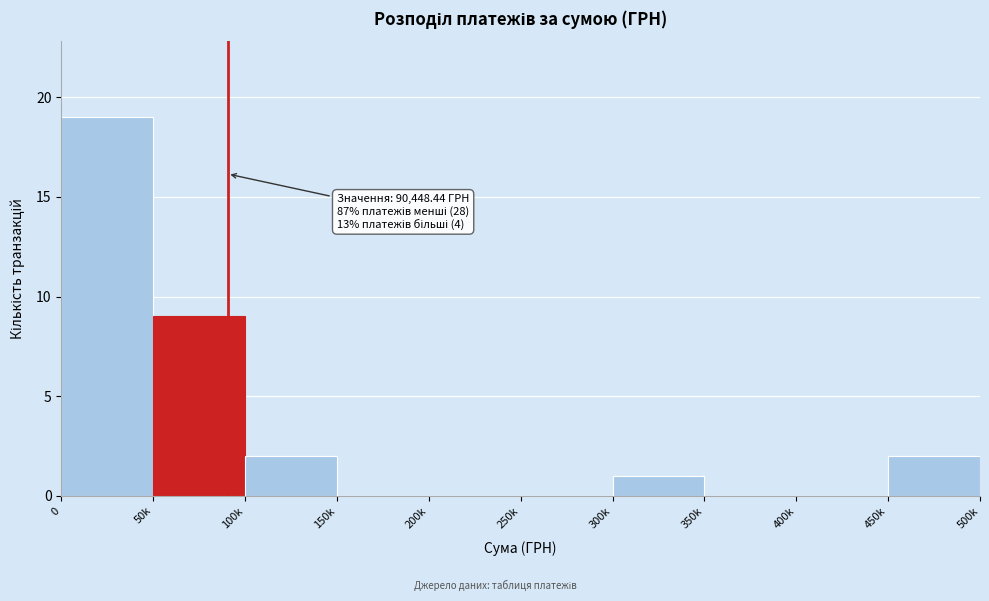

Reading left to right, what are all the values shown in this chart?

0=19	50k=9	100k=2	150k=0	200k=0	250k=0	300k=1	350k=0	400k=0	450k=2